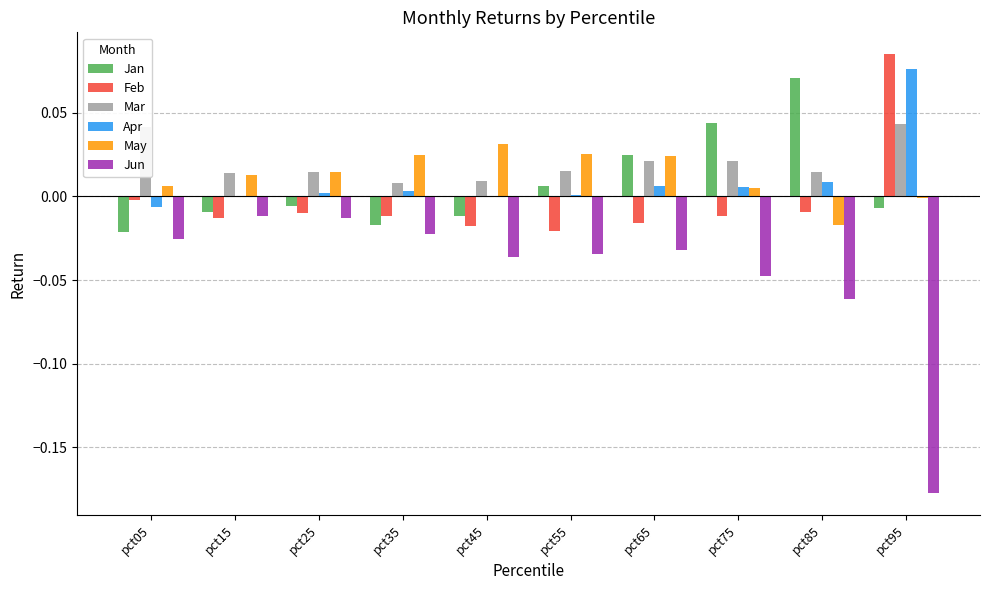

Which series changed the most between pct05 and pct65?

Jan